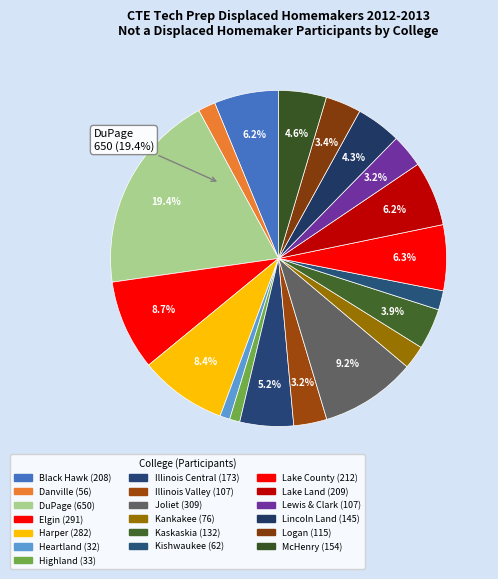

Is Kaskaskia the majority of the pie?

No